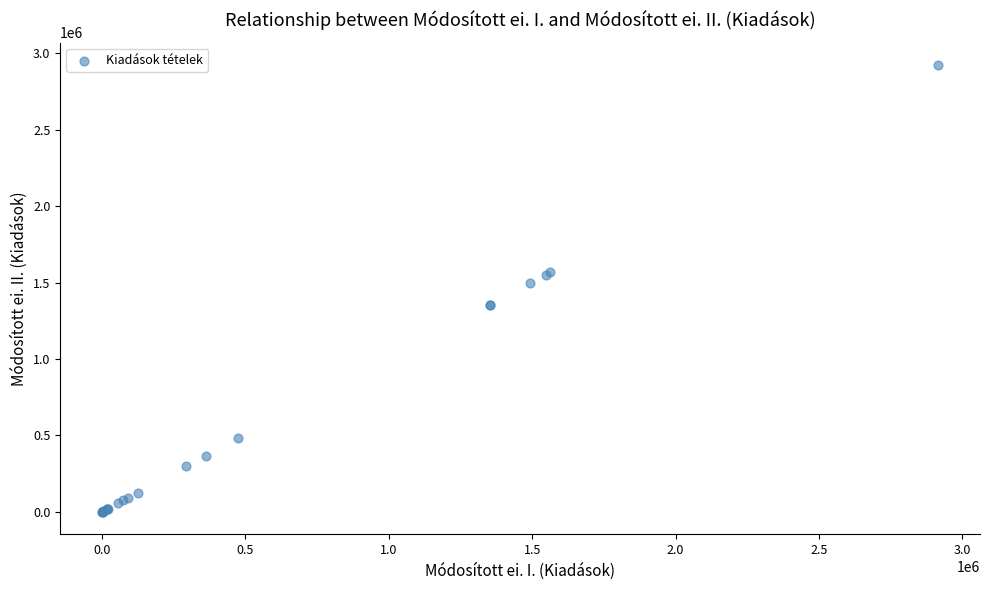

What Y value in the scatter plot is closest to 1462344?

1495949.0